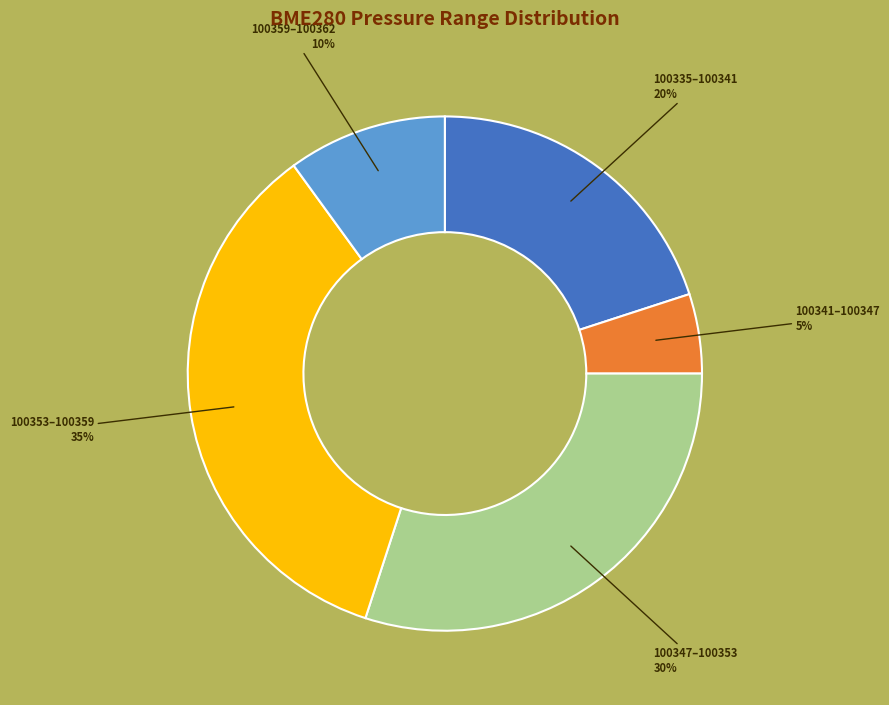

Is there any slice that represents more than half of the pie?

No